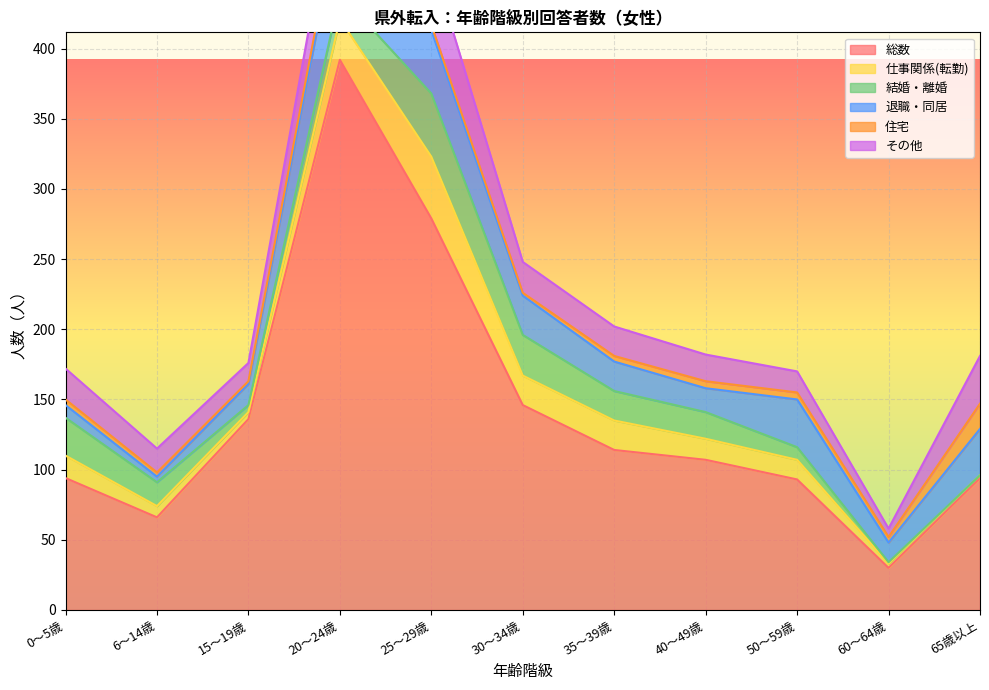

Is the value of 住宅 at 50～59歳 greater than the value of その他 at 50～59歳?

No